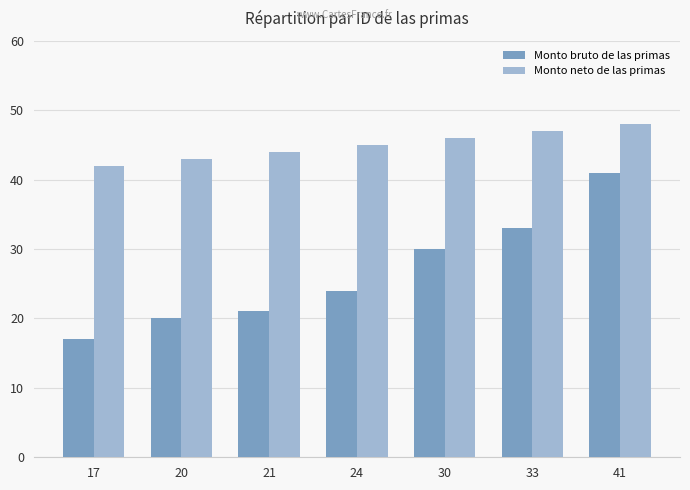

Reading left to right, list all the values displayed in this chart.

Monto bruto de las primas: 17	20	21	24	30	33	41
Monto neto de las primas: 42	43	44	45	46	47	48